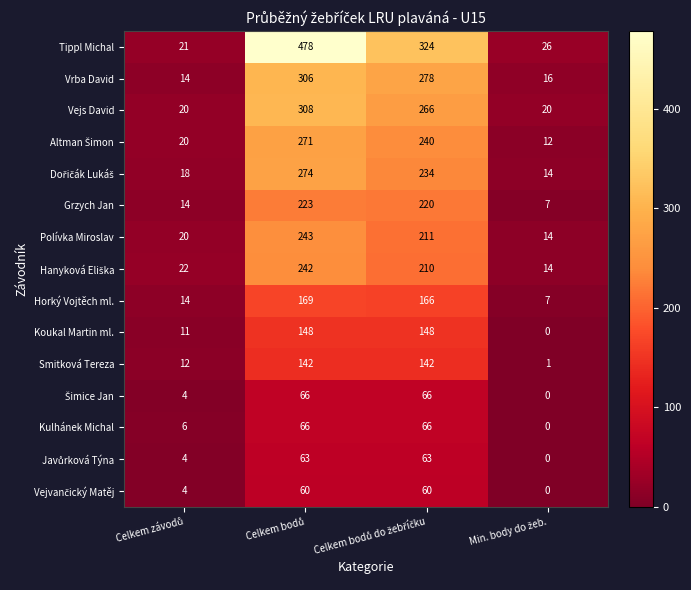

What is the lowest value of the Vrba David series?

14